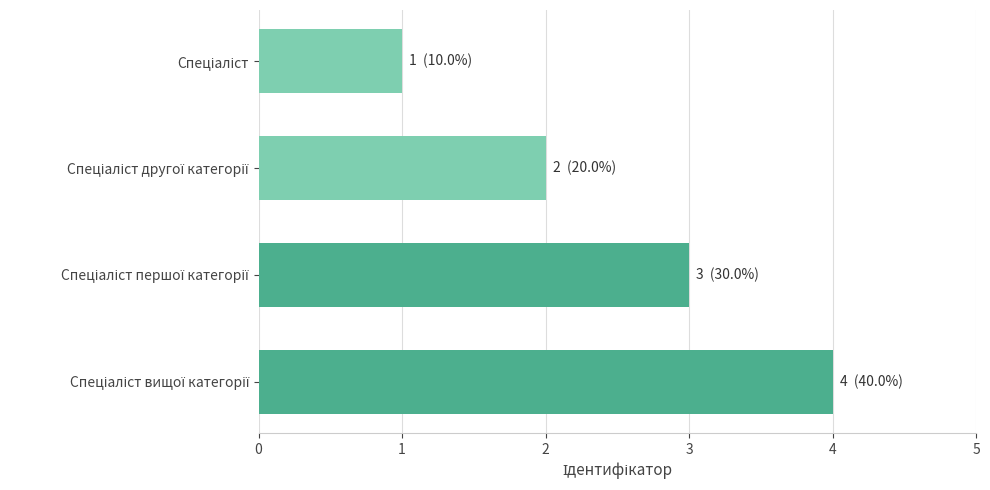

What is the sum of all values?

10